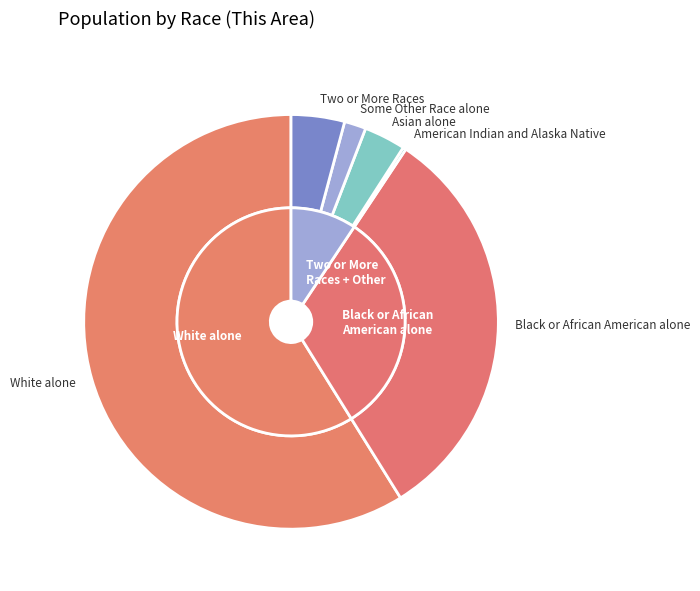

Does Black or African American alone account for over 50% of the chart?

No